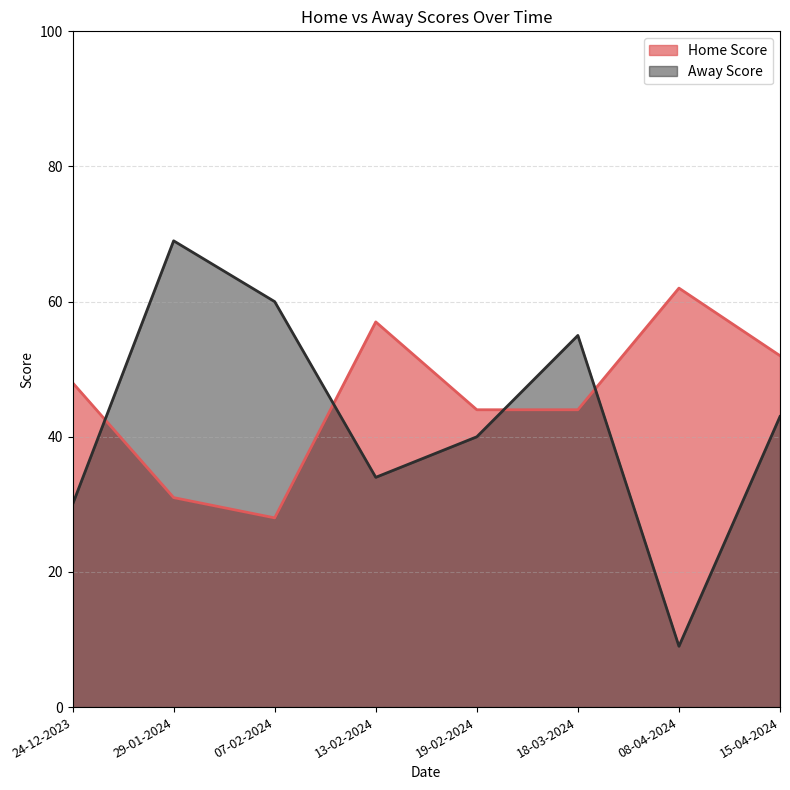

What is the average value of the Away Score series?

42